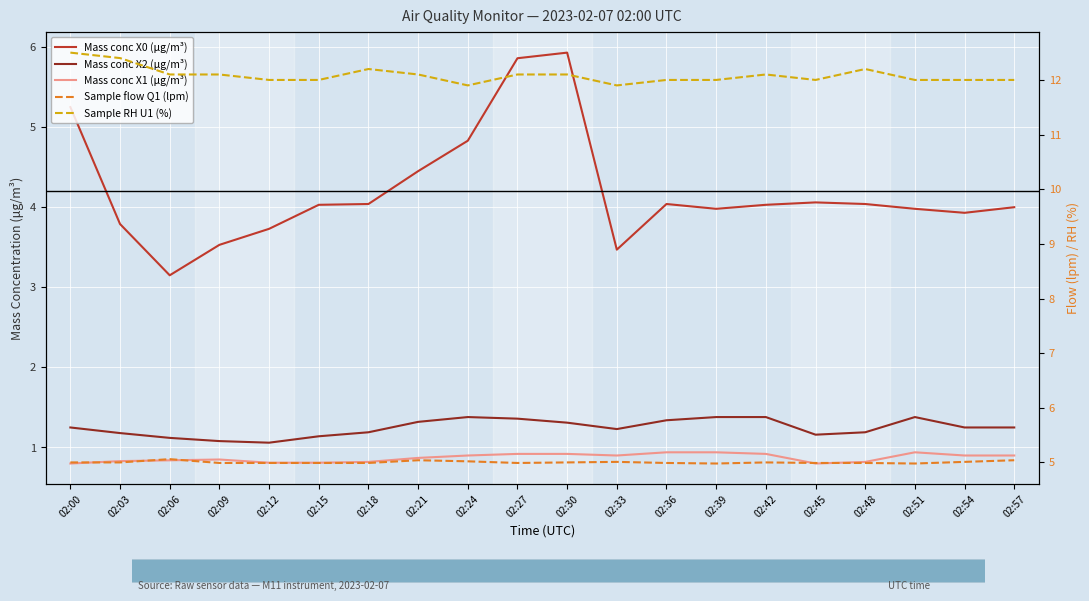

What is the sum of the Mass conc X0 (μg/m³) values at 02:06 and 02:09?

6.7